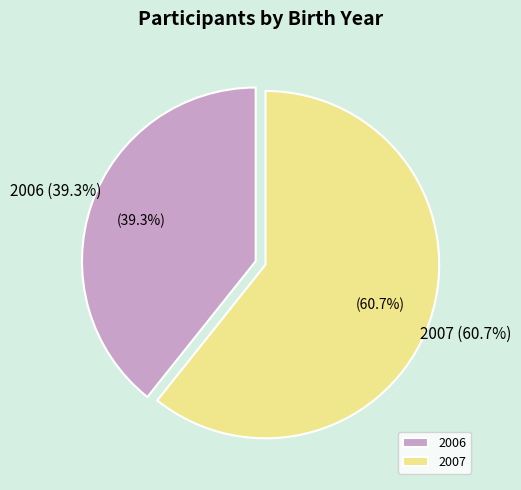

Does any single category account for the majority?

Yes